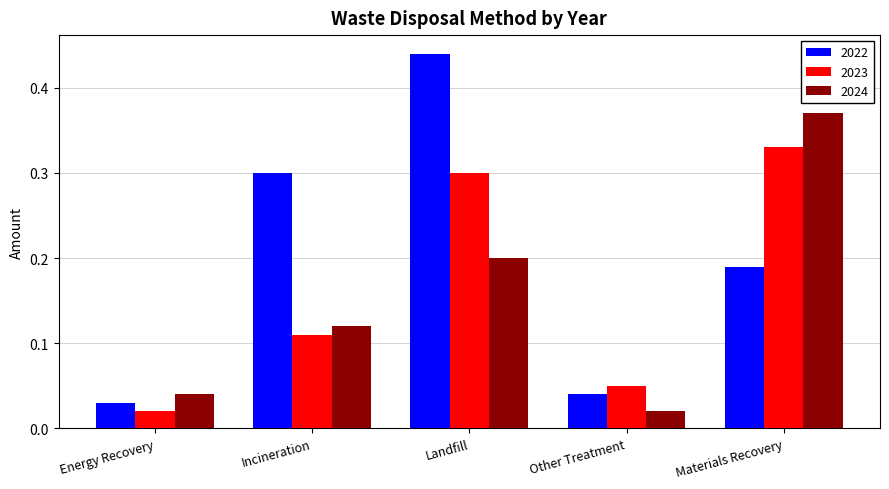

How many bars are there in each group?

3